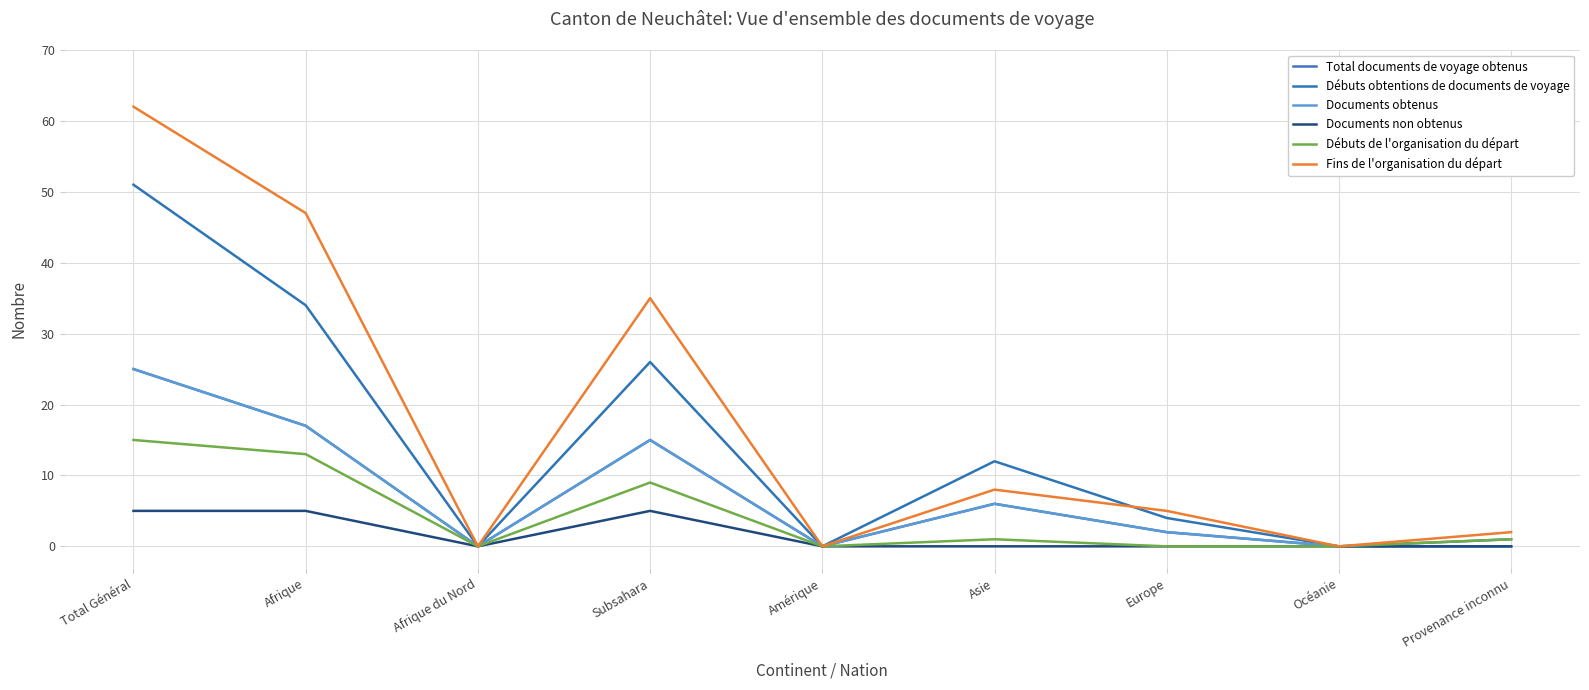

What is the label of the 2nd point from the left?

Afrique